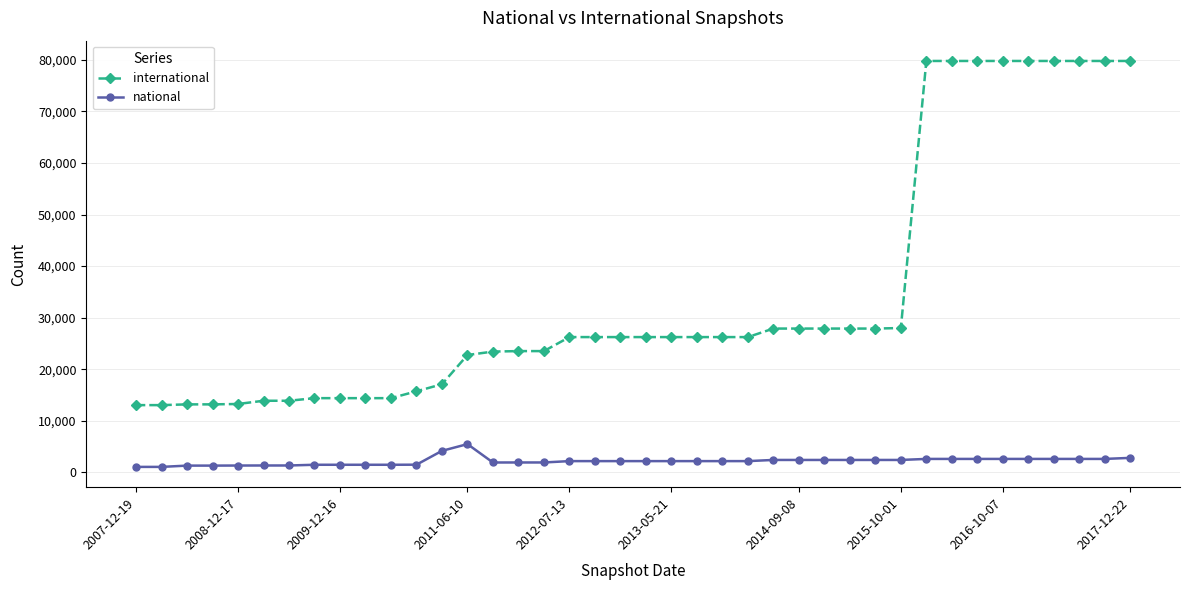

Which series has the widest spread of values?

international